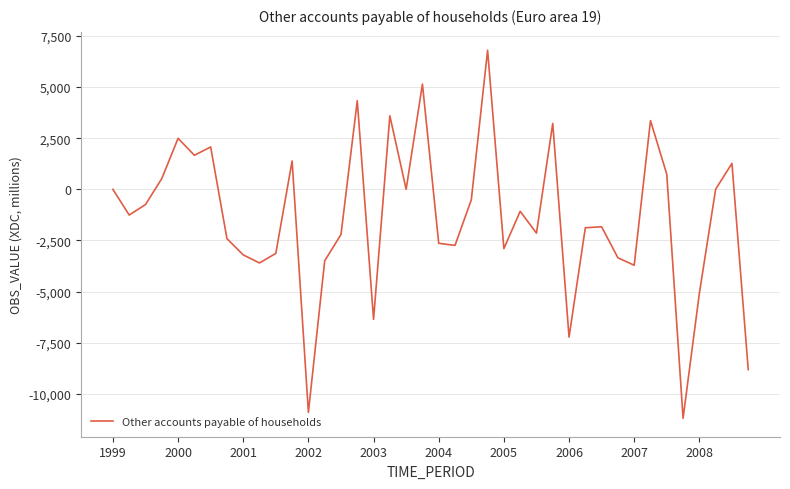

What is the greatest value displayed?

6795.0